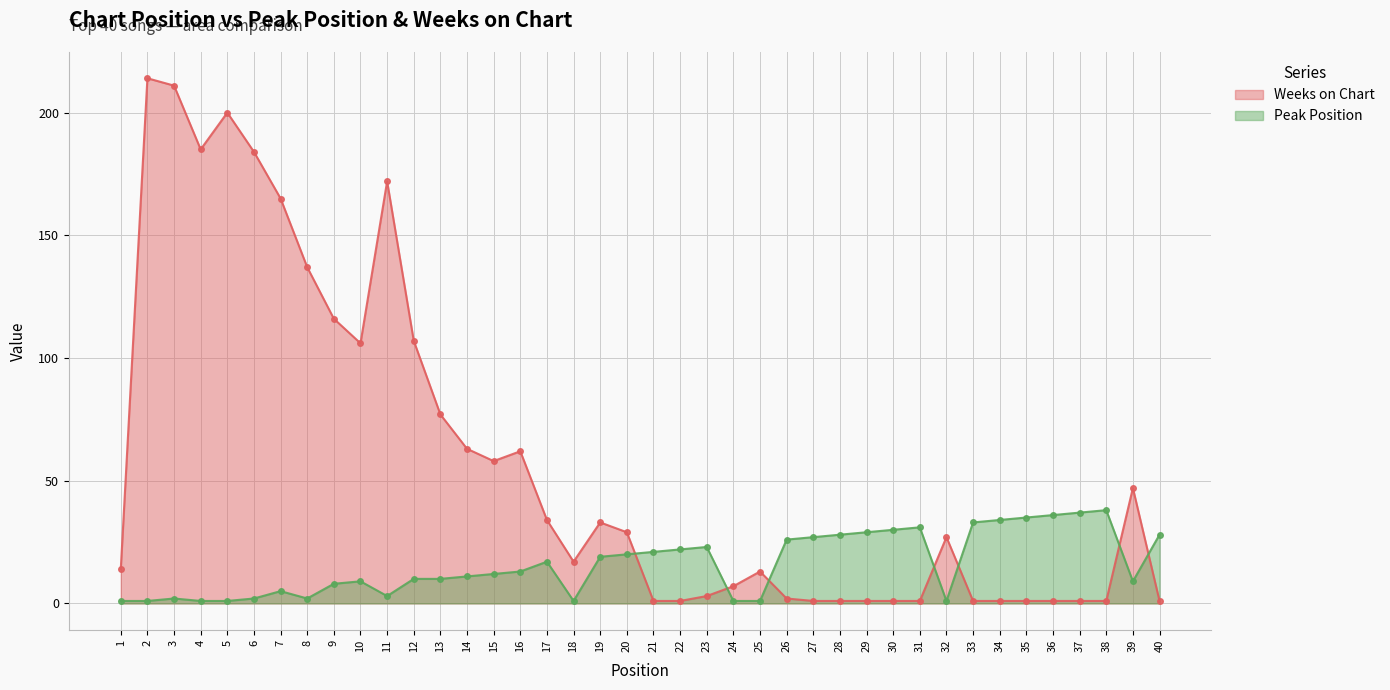

Between 7 and 12, which series saw the biggest shift?

Weeks on Chart